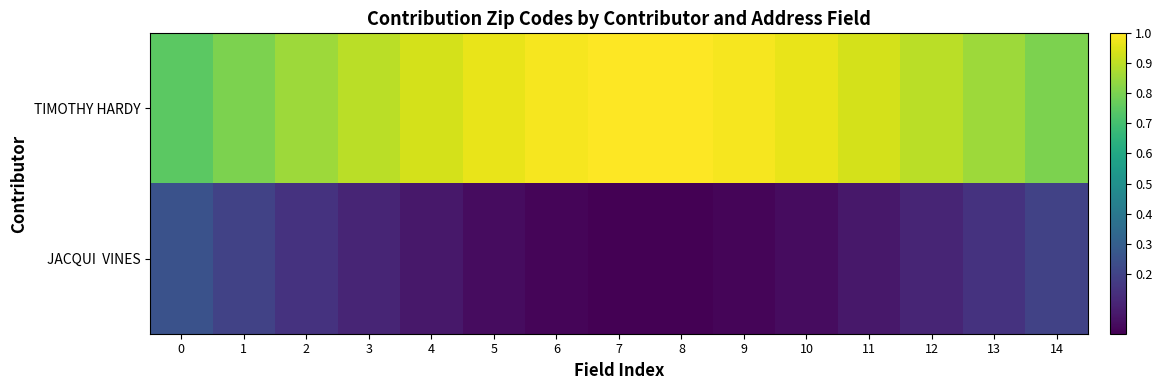

What is the difference between the highest and lowest values at 3?

0.8